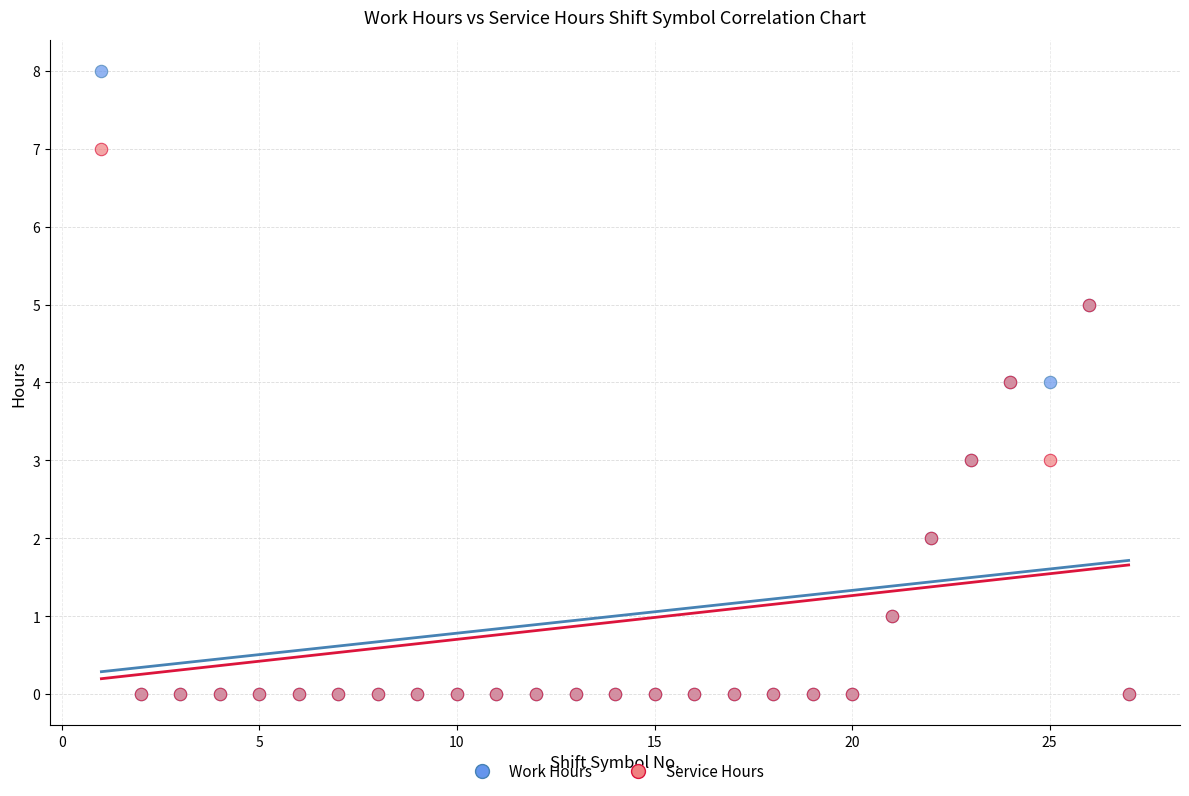

What are all the series names shown in the legend?

Work Hours, Service Hours